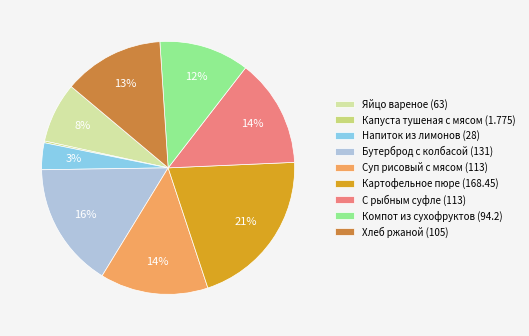

What percentage is the Хлеб ржаной (105) slice, to the nearest percent?

13%